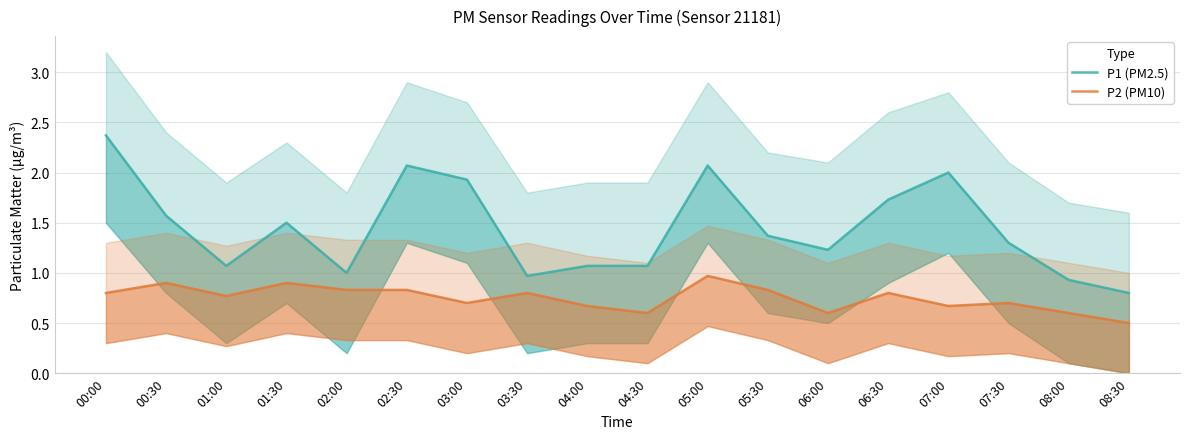

What position from the right is 00:00?

18